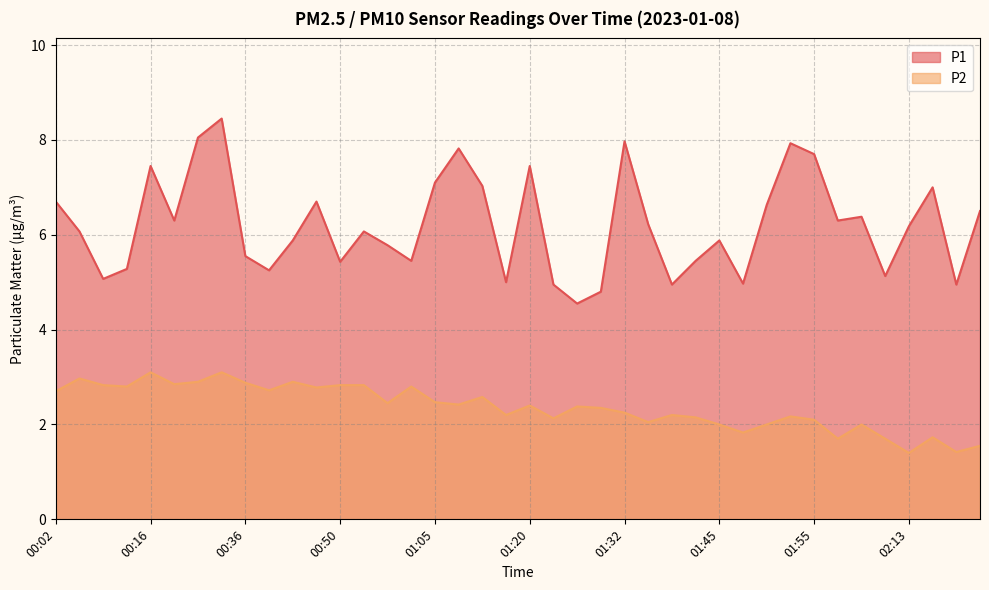

At which category does P1 reach its first local valley?

00:09